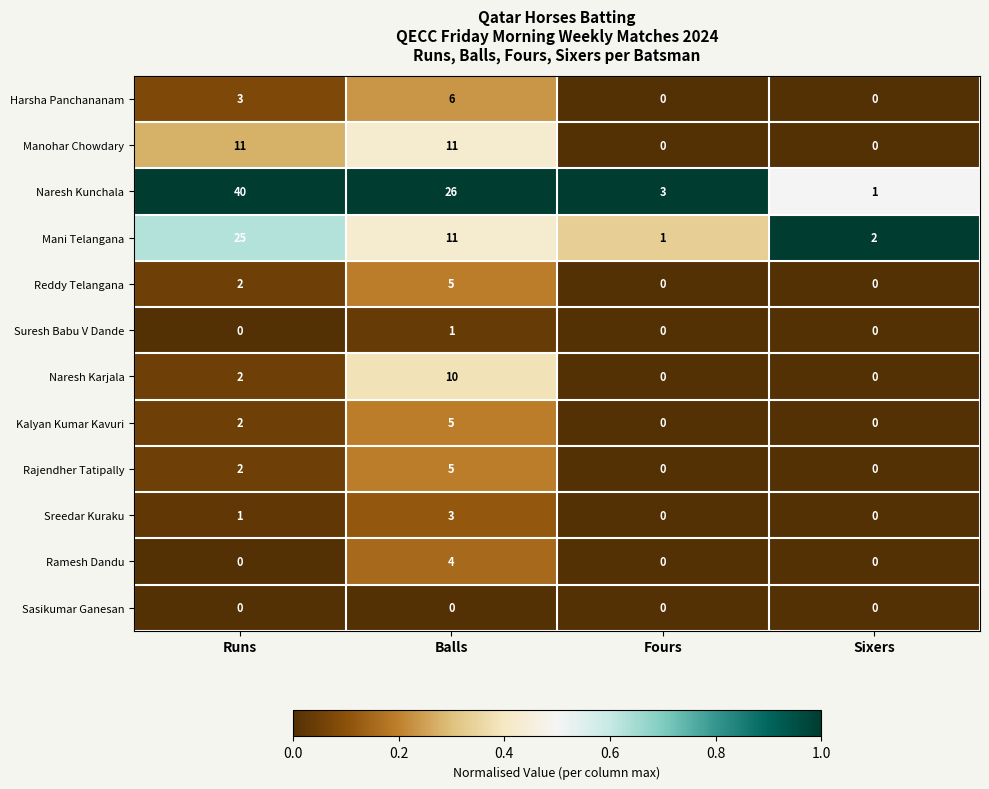

Between Runs and Sixers, which series saw the biggest shift?

Naresh Kunchala